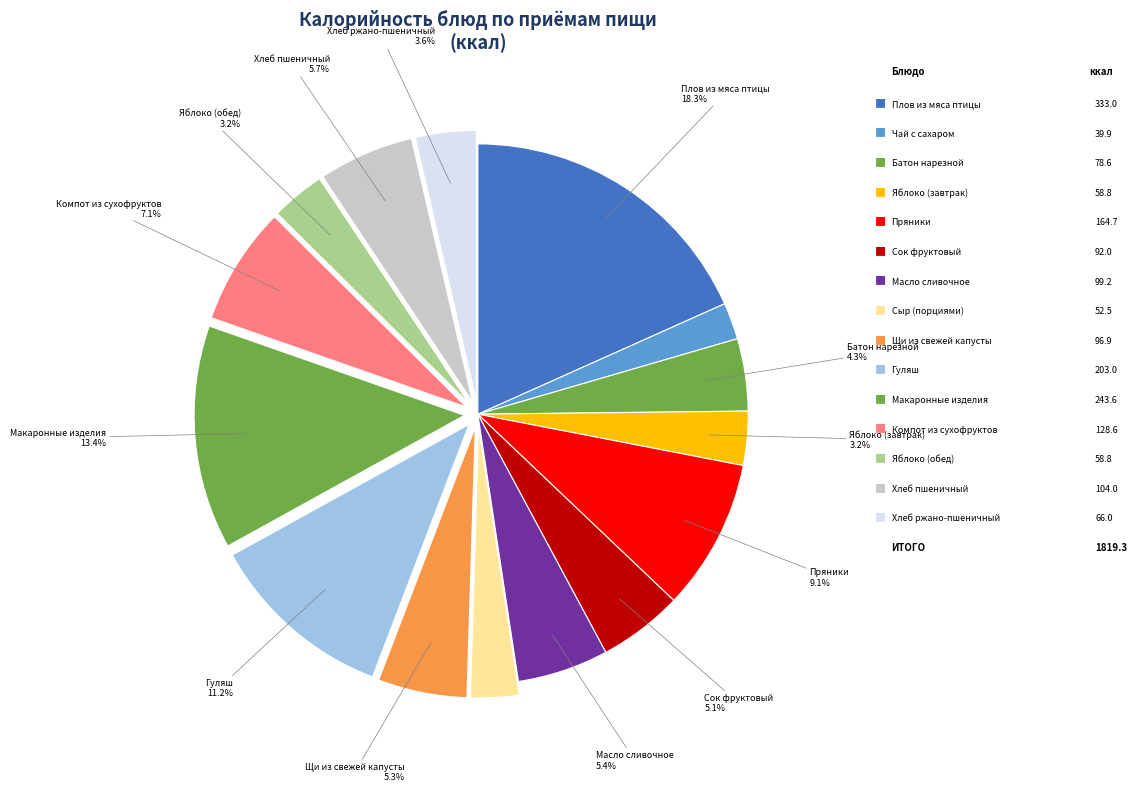

Is there any slice that represents more than half of the pie?

No